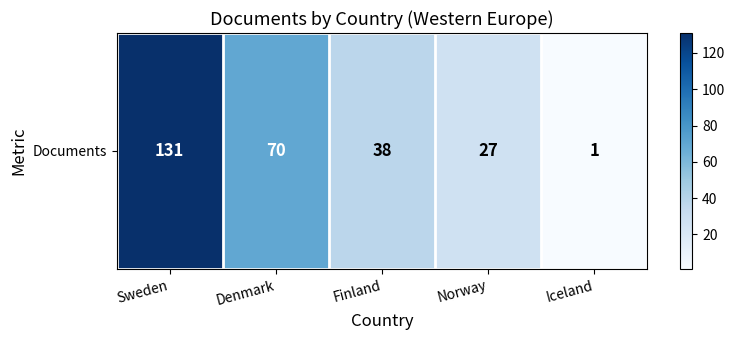

List the labels in order of value, smallest first.

Iceland, Norway, Finland, Denmark, Sweden